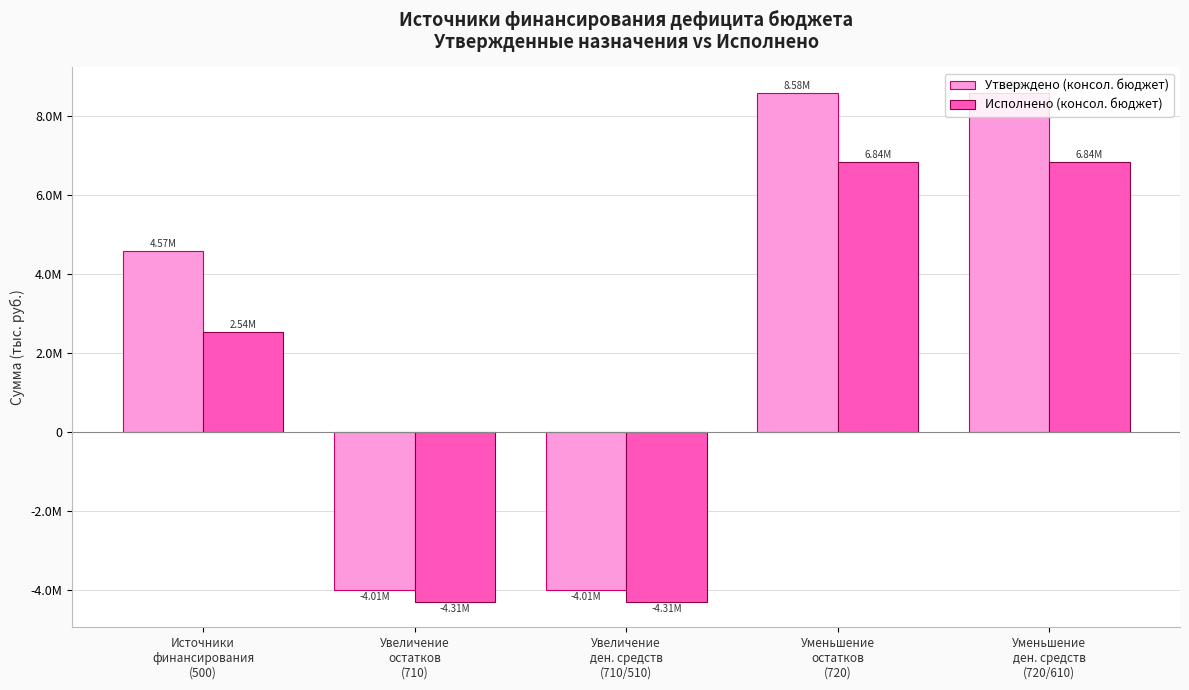

What is the sum of the Исполнено (консол. бюджет) values at Уменьшение
ден. средств
(720/610) and Увеличение
ден. средств
(710/510)?

2537056.9